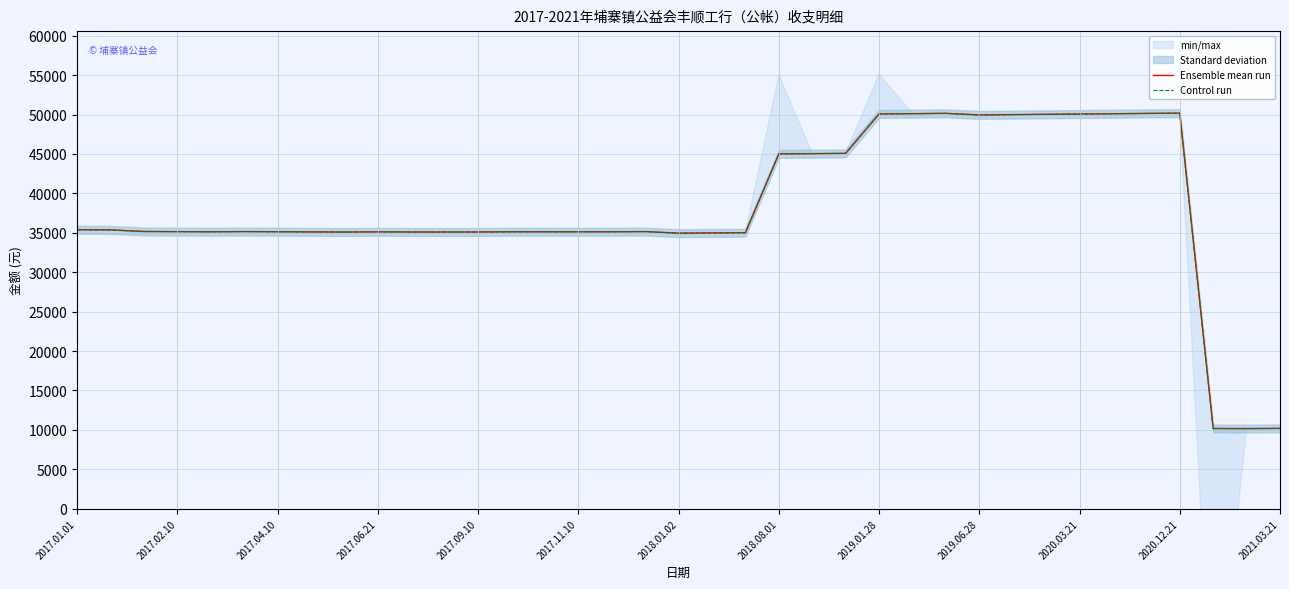

Does the chart have visible grid lines?

Yes